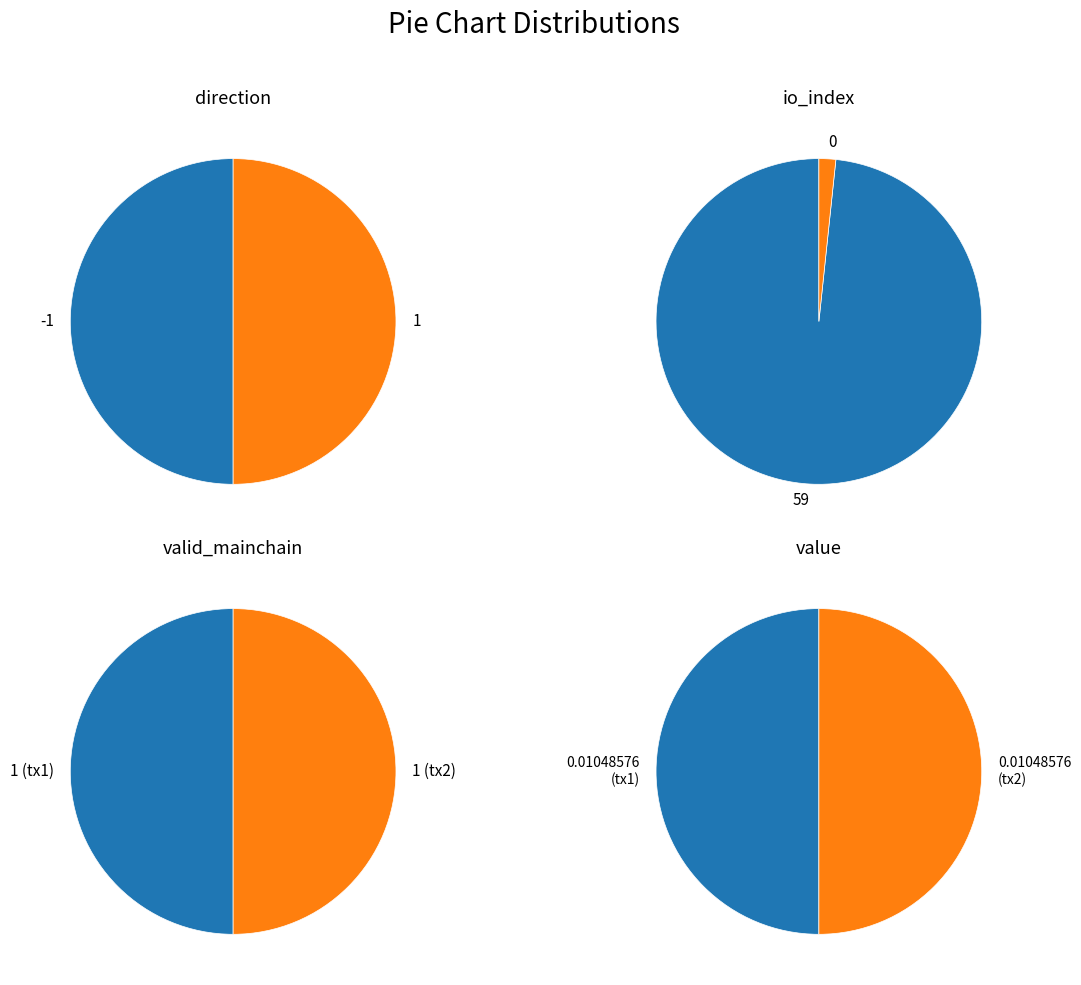

To the nearest percent, what is the difference between the io_index and direction slice percentages?

100%